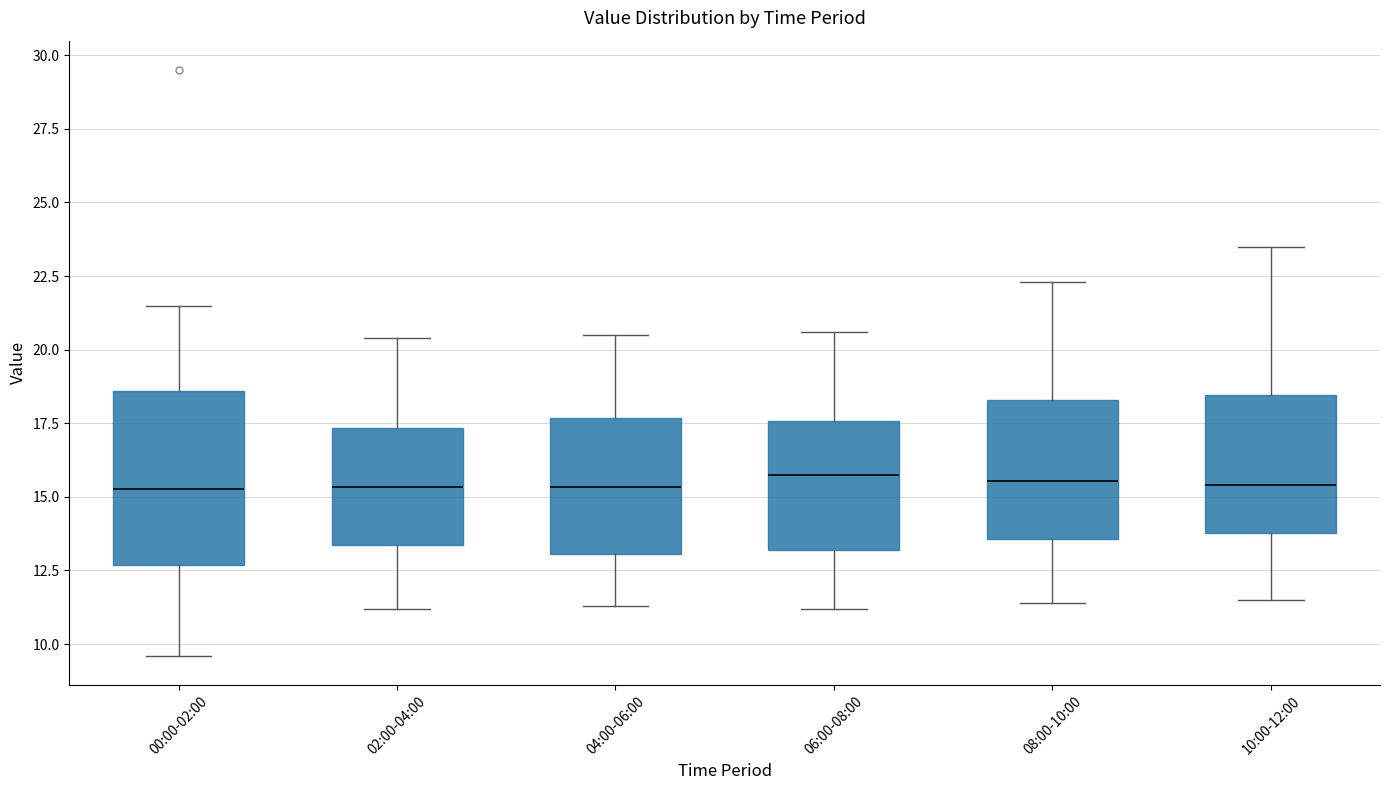

Reading left to right, transcribe this box plot: for each box, give where its median line is, the range the box spans, and where its two whiskers end, as read against the y-axis. The values are not printed on the chart, so give them approximately, as read against the axis.

00:00-02:00: median 15.5, box 12.5 to 18.5, whiskers 9.5 to 21.5
02:00-04:00: median 15.5, box 13.5 to 17.5, whiskers 11.0 to 20.5
04:00-06:00: median 15.5, box 13.0 to 17.5, whiskers 11.5 to 20.5
06:00-08:00: median 16.0, box 13.0 to 17.5, whiskers 11.0 to 20.5
08:00-10:00: median 15.5, box 13.5 to 18.5, whiskers 11.5 to 22.5
10:00-12:00: median 15.5, box 14.0 to 18.5, whiskers 11.5 to 23.5